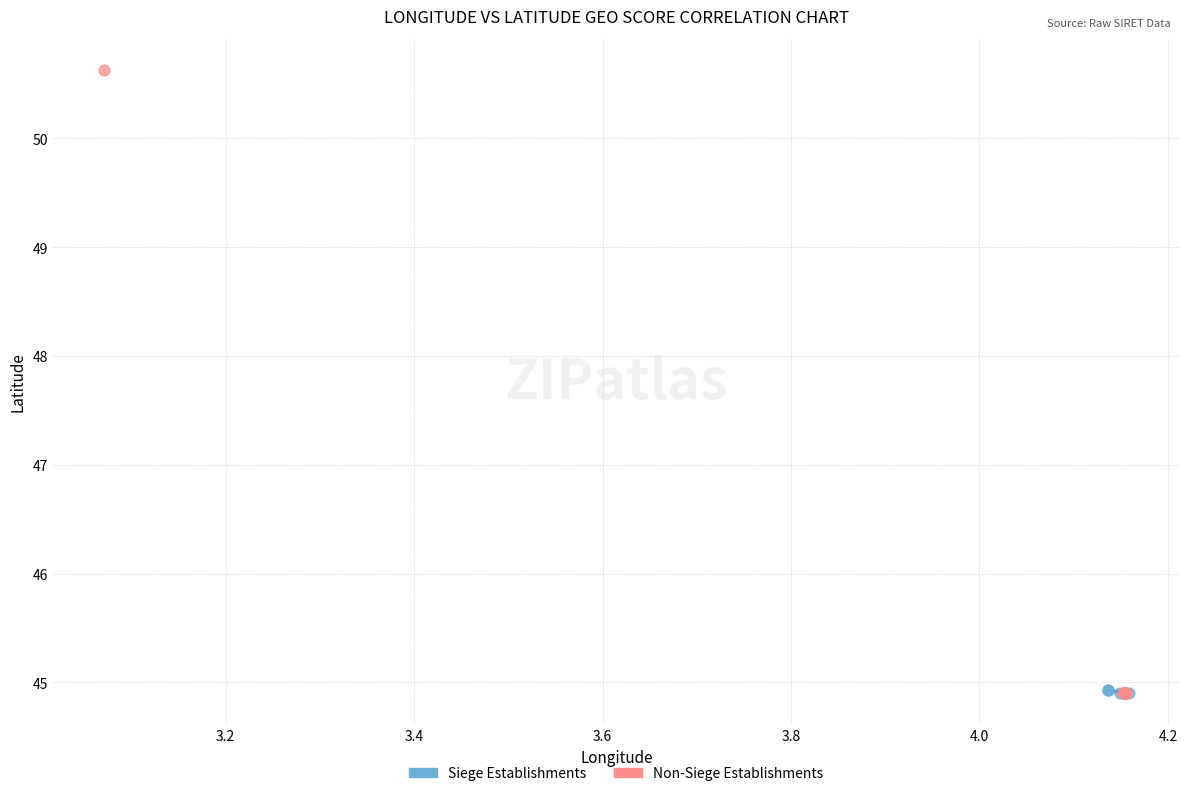

Which series has the largest Y range (max minus min)?

Non-Siege Establishments